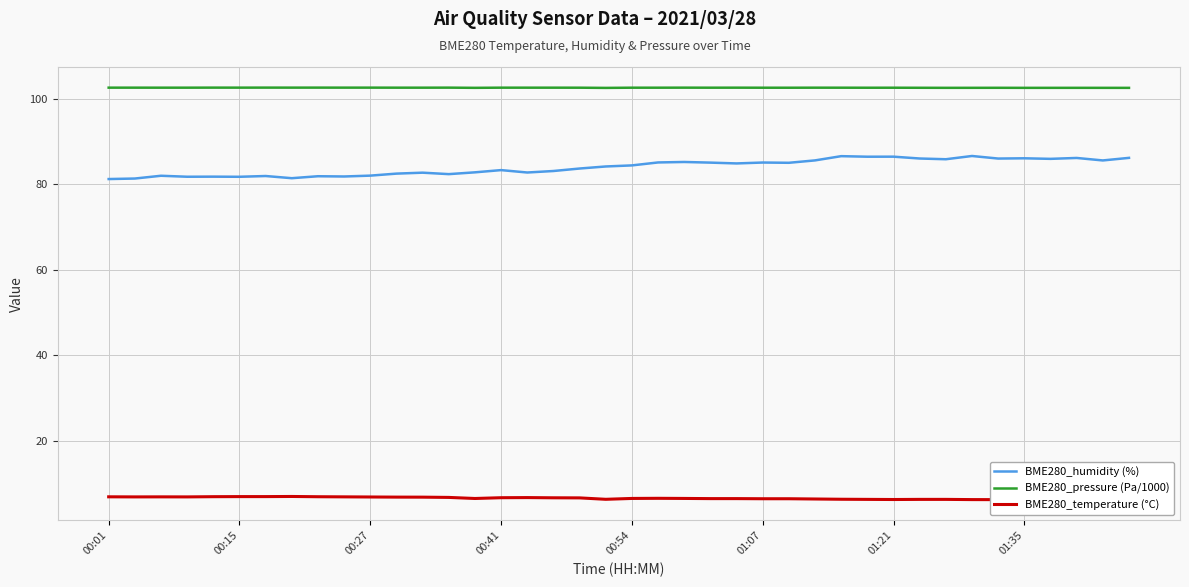

True or false: BME280_pressure (Pa/1000) and BME280_humidity (%) intersect in this chart.

False